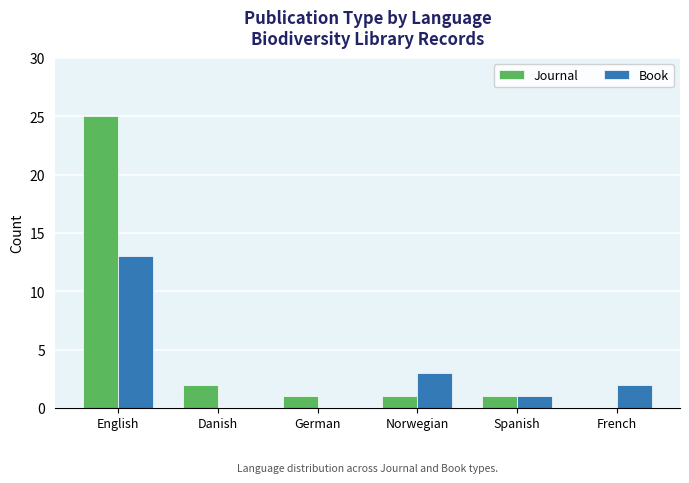

Which series has the largest total across all categories?

Journal